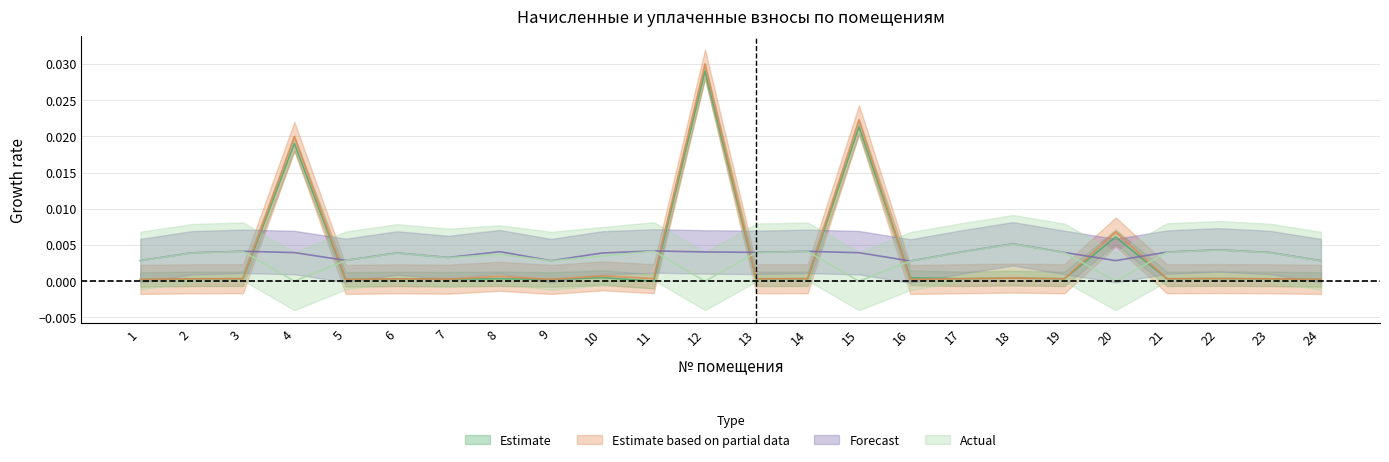

True or false: начислено and уплачено intersect in this chart.

False